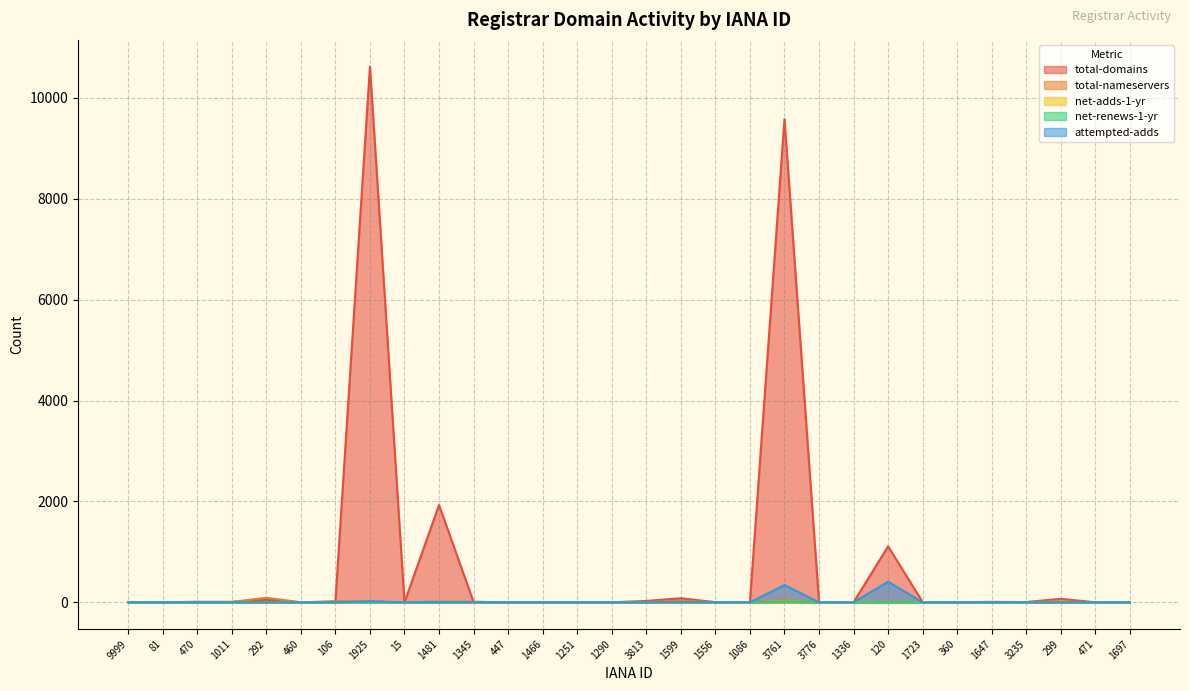

Reading left to right, extract all data points from this chart.

total-domains: 7	1	10	8	50	0	13	10617	0	1928	8	0	2	2	0	27	81	2	2	9577	0	1	1109	5	0	4	6	69	0	0
total-nameservers: 6	3	7	8	90	0	21	15	0	14	11	0	3	3	0	2	32	4	3	51	0	2	8	4	0	10	4	18	0	0
net-adds-1-yr: 0	0	0	0	0	0	0	6	0	5	0	0	0	0	0	0	1	0	0	20	0	0	3	0	0	0	0	0	0	0
net-renews-1-yr: 0	0	1	0	0	0	0	2	0	0	2	0	0	0	0	0	3	0	0	20	0	0	1	0	0	0	0	0	0	0
attempted-adds: 0	0	0	0	0	0	0	21	0	4	0	0	0	0	0	0	3	0	0	343	0	0	409	0	0	0	0	0	0	0